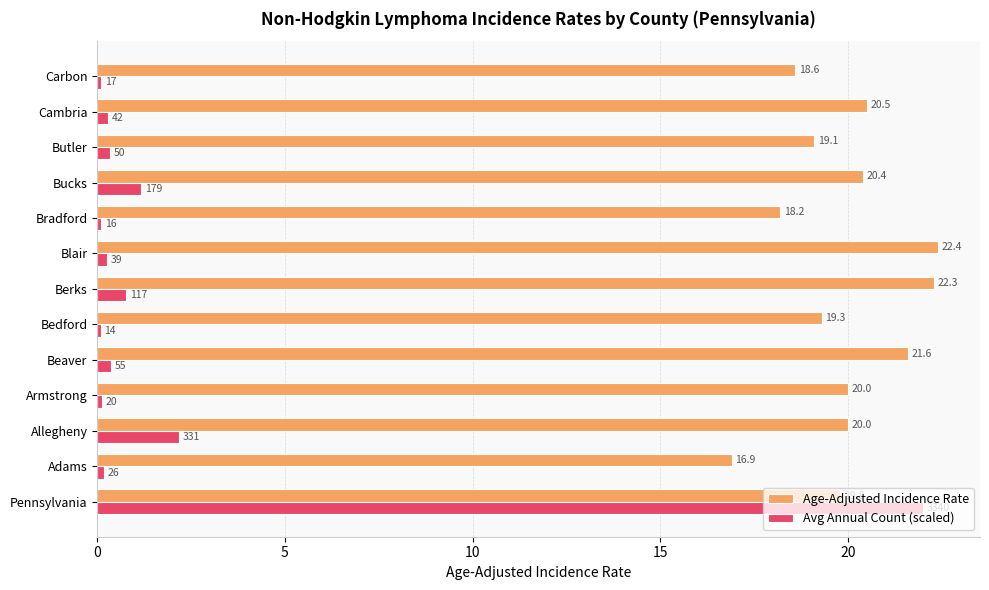

At how many categories does at least one series exceed 2?

13